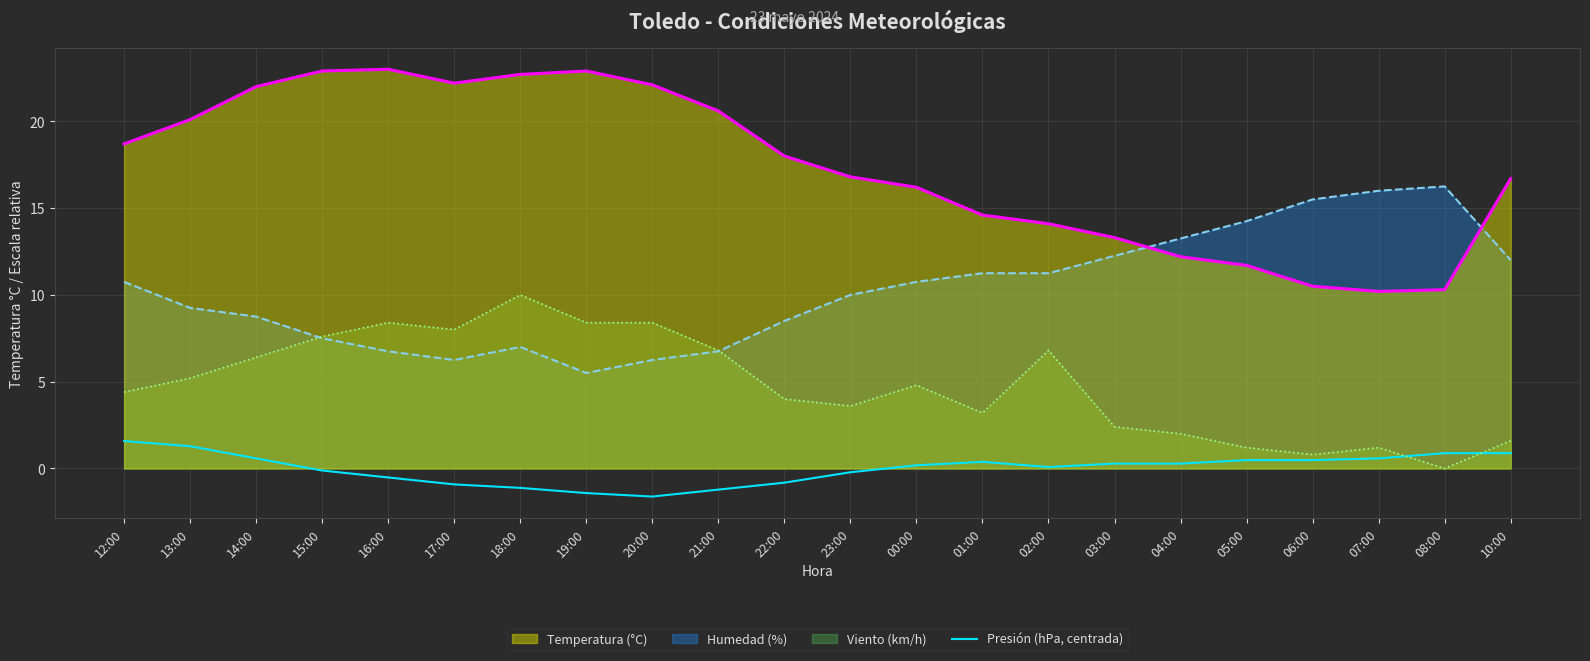

How many lines are shown in the chart?

4